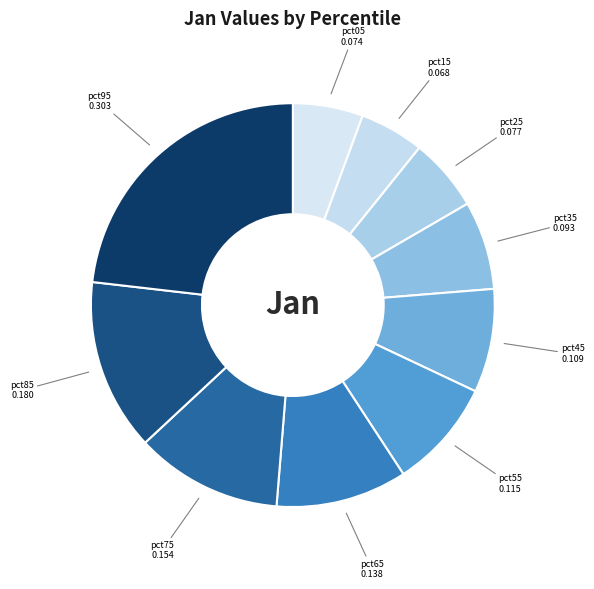

How many slices are in this pie chart?

10